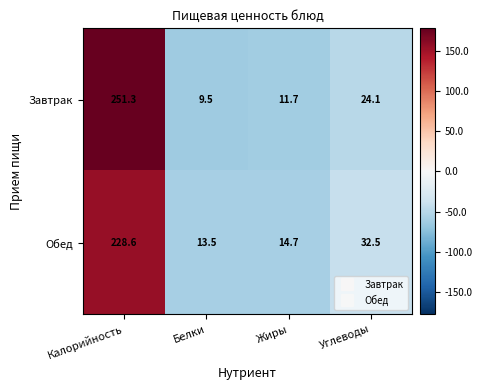

What is the total value across all series at Калорийность?

479.9